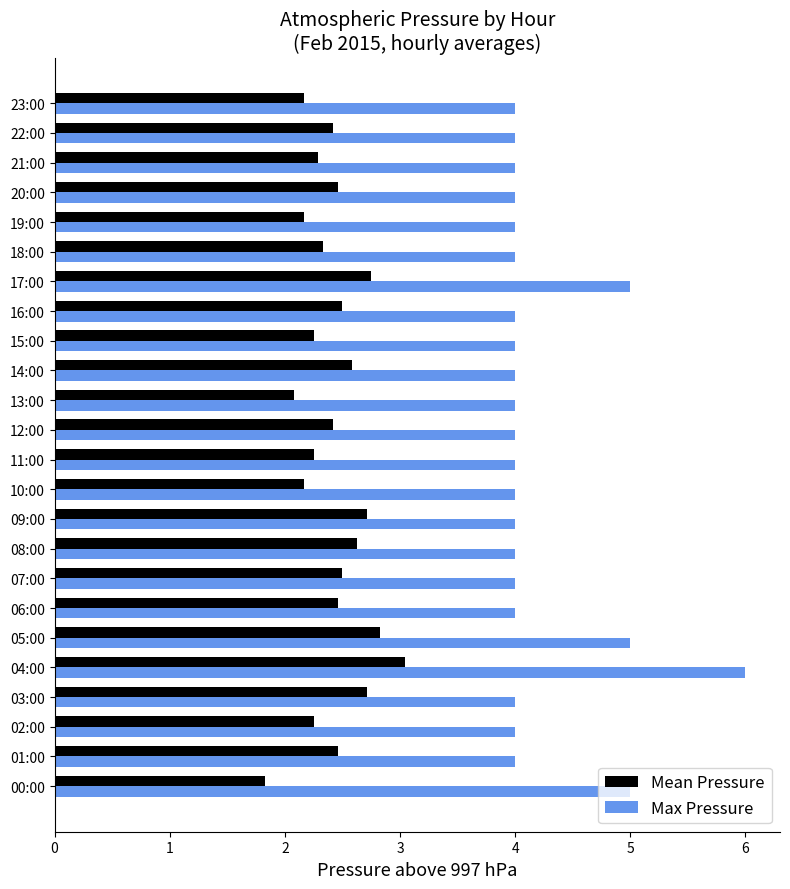

Which series changed the most between 03:00 and 13:00?

Mean Pressure